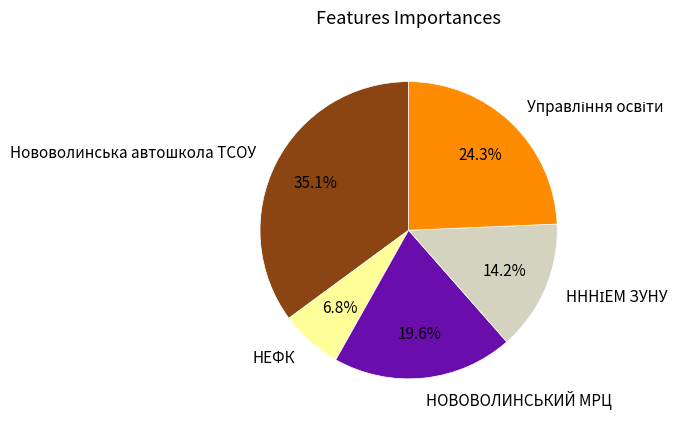

True or false: НЕФК accounts for 7% of the total.

True